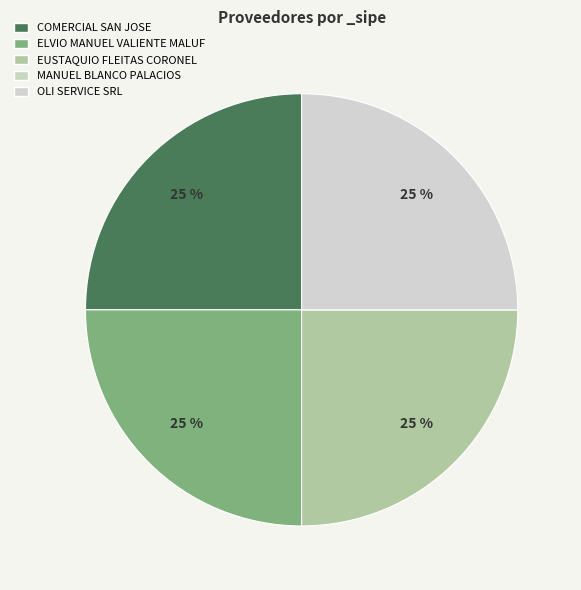

To the nearest percent, what is the combined percentage of EUSTAQUIO FLEITAS CORONEL and COMERCIAL SAN JOSE?

50%